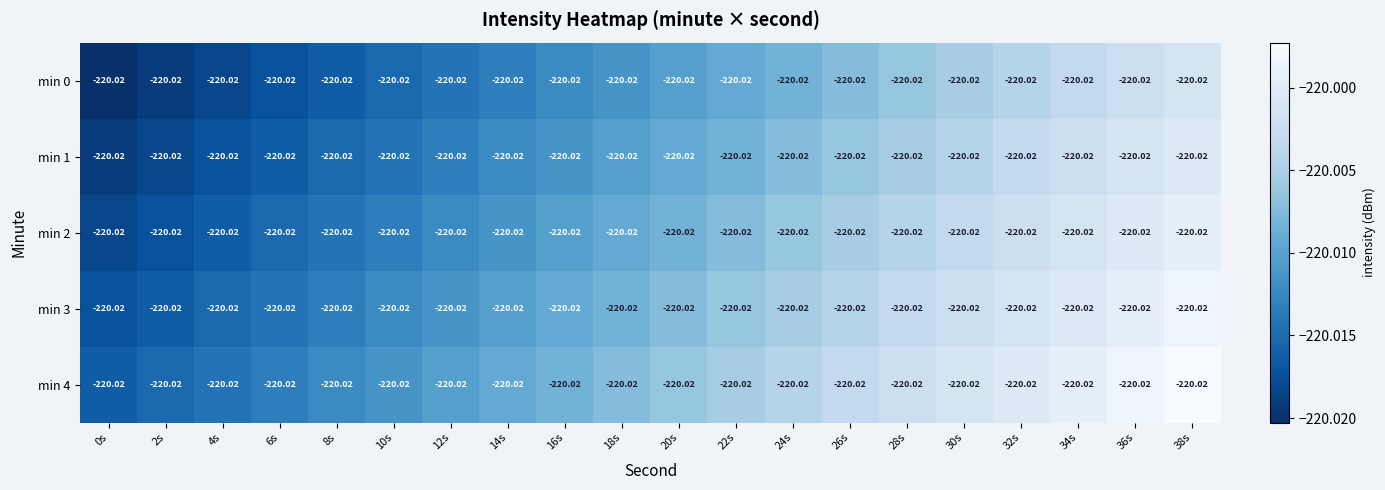

Rank the series at 32s from lowest to highest value.

min 0, min 1, min 2, min 3, min 4